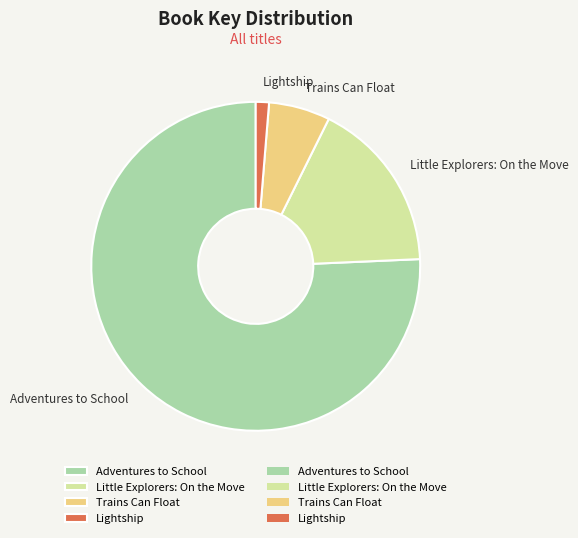

Approximately how many times larger is the value at Adventures to School compared to Little Explorers: On the Move?

4.5